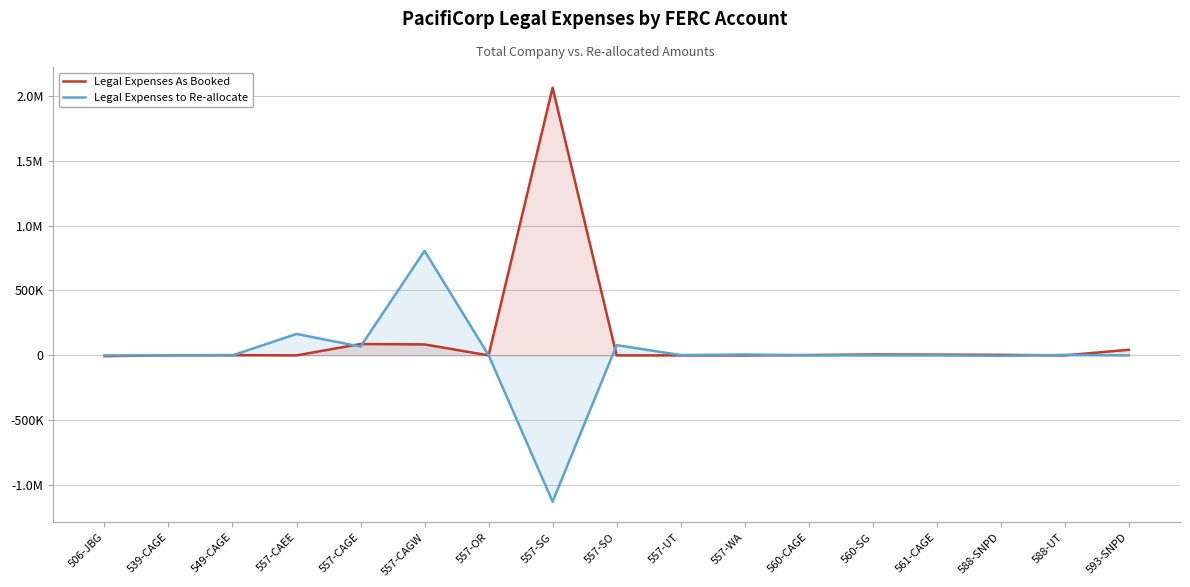

What is the total value across all series at 560-CAGE?

2480.4